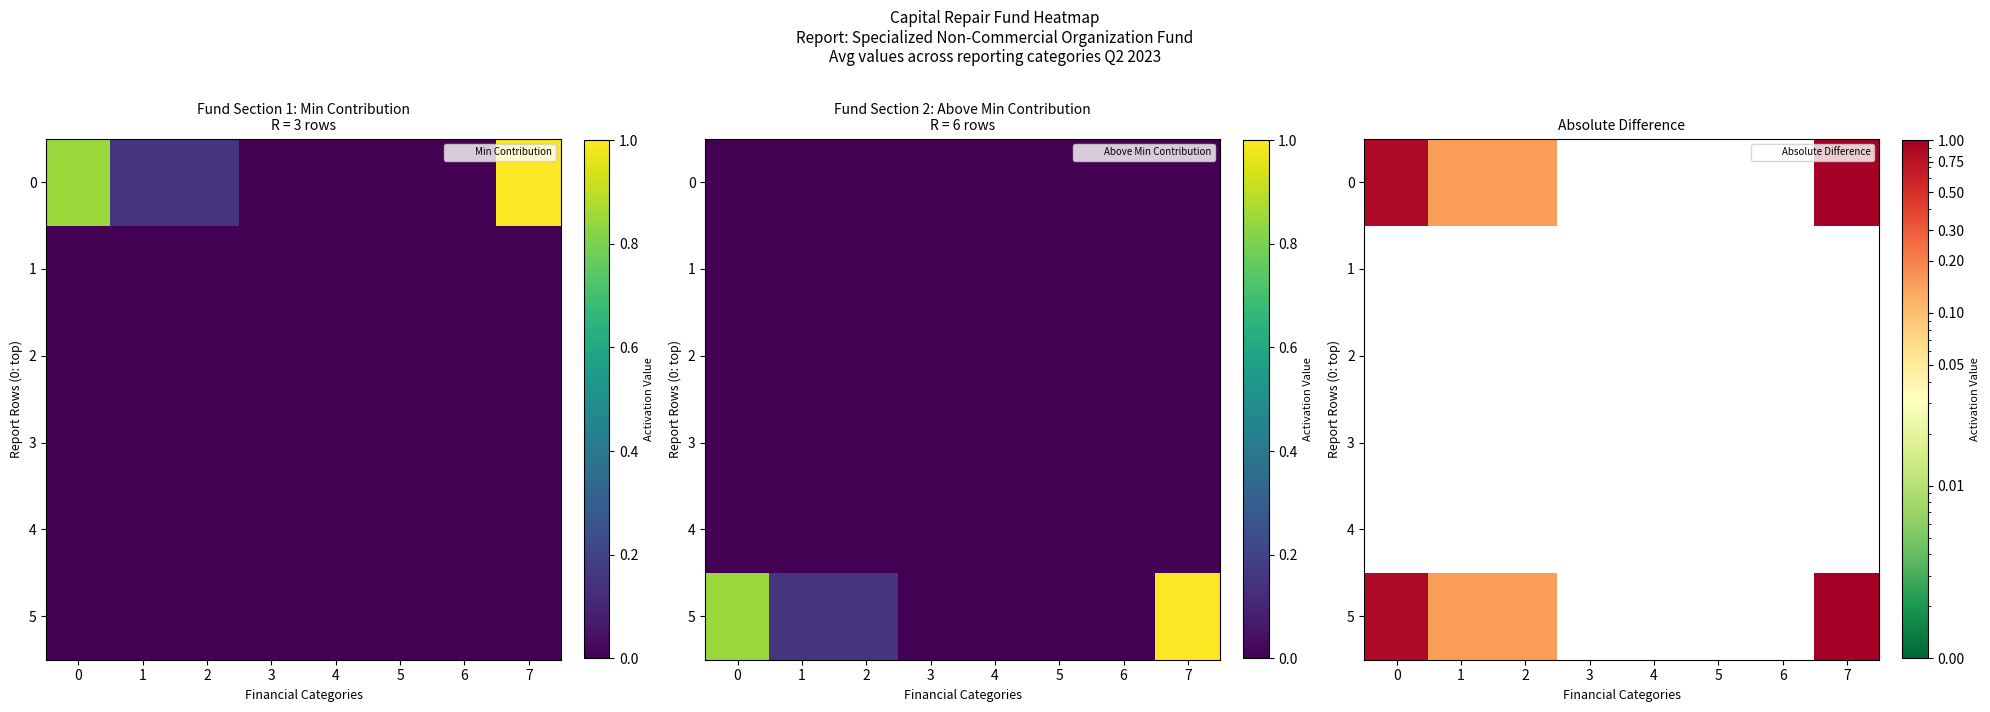

What is the greatest value displayed?

1.0